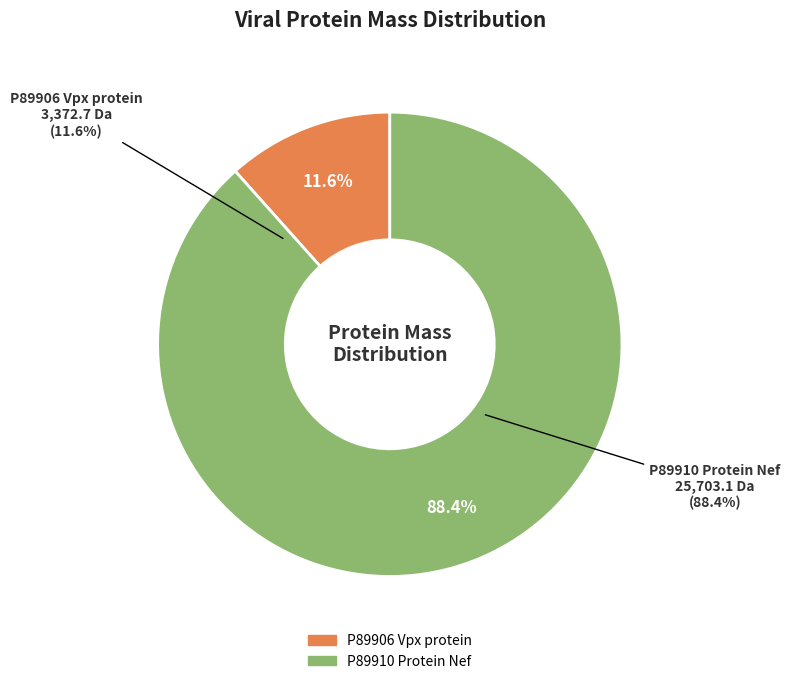

What percentage is the P89906 Vpx protein slice, to the nearest percent?

12%